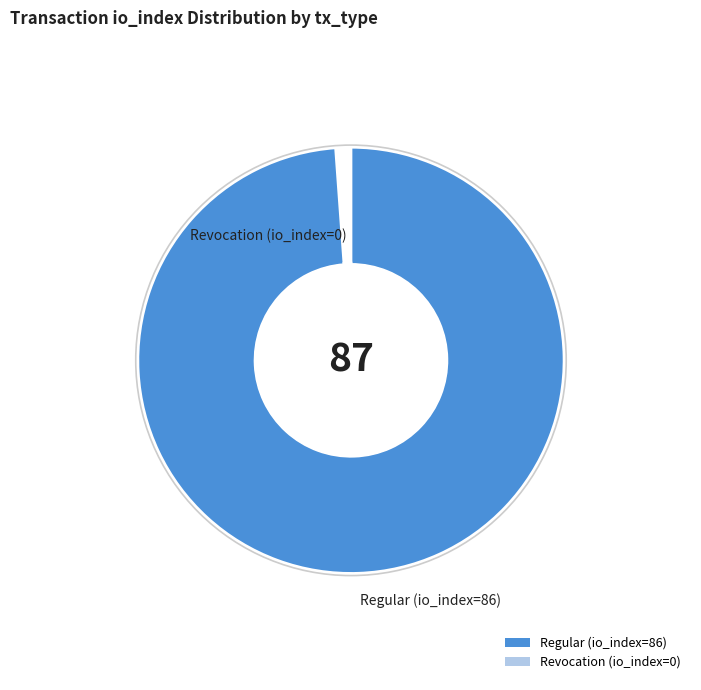

Which has a higher value, Revocation (io_index=0) or Regular (io_index=86)?

Regular (io_index=86)